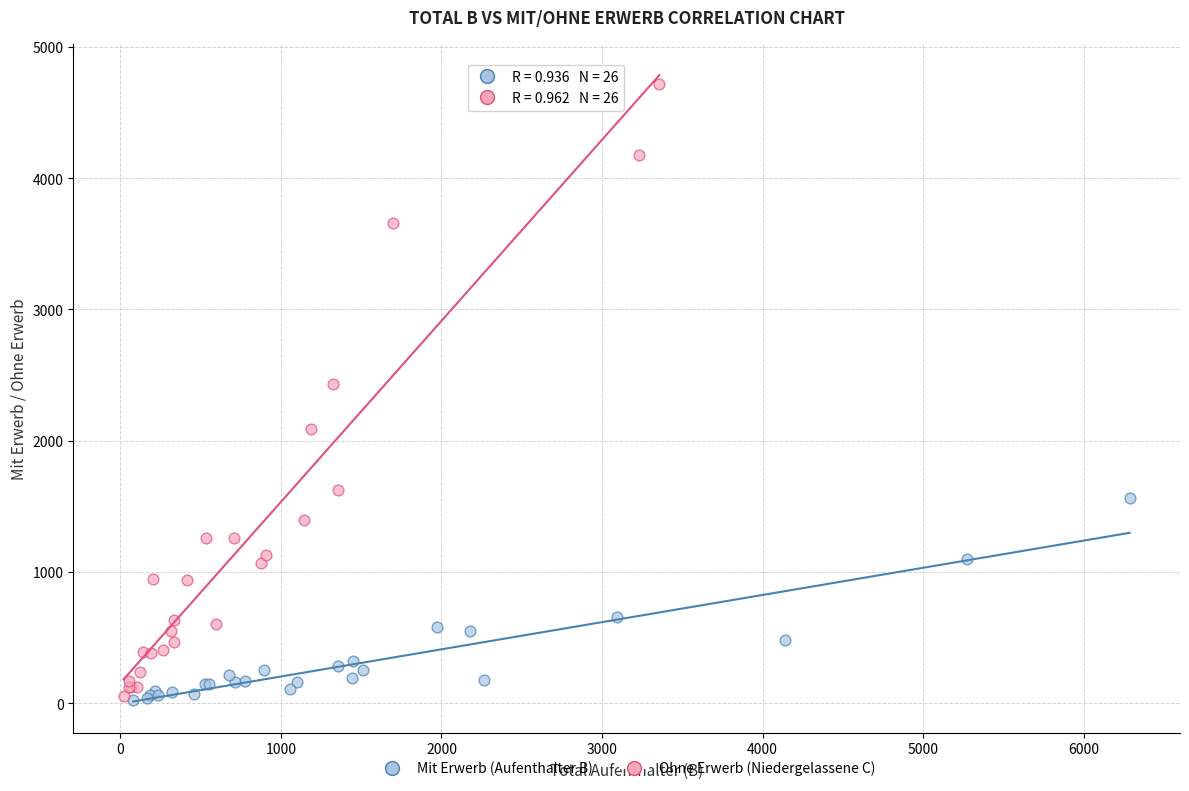

What are all the series names shown in the legend?

Mit Erwerb (Aufenthalter B), Ohne Erwerb (Niedergelassene C)